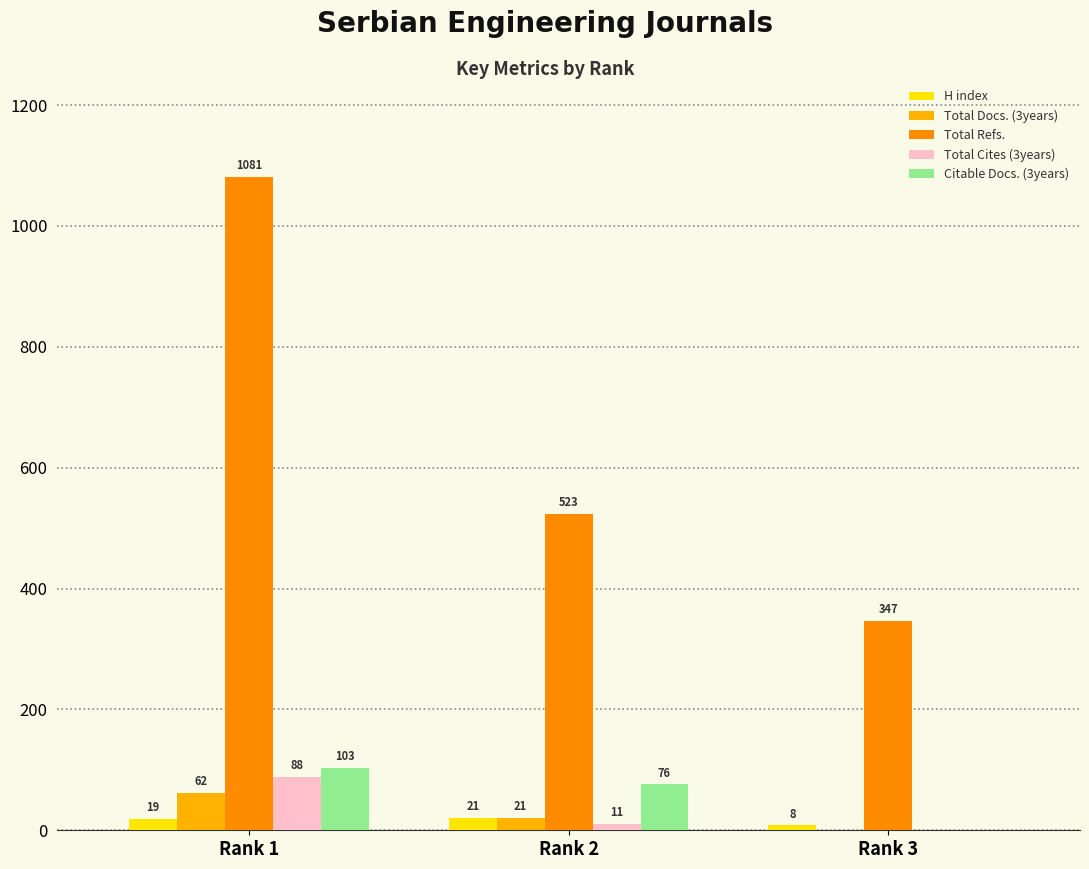

True or false: Total Docs. (3years) has a value of 0 at Rank 3.

True